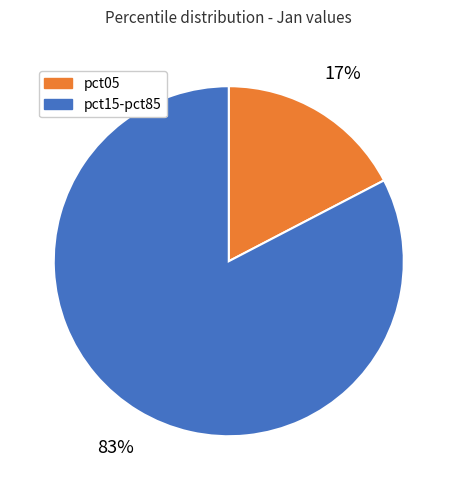

How many slices are in this pie chart?

2